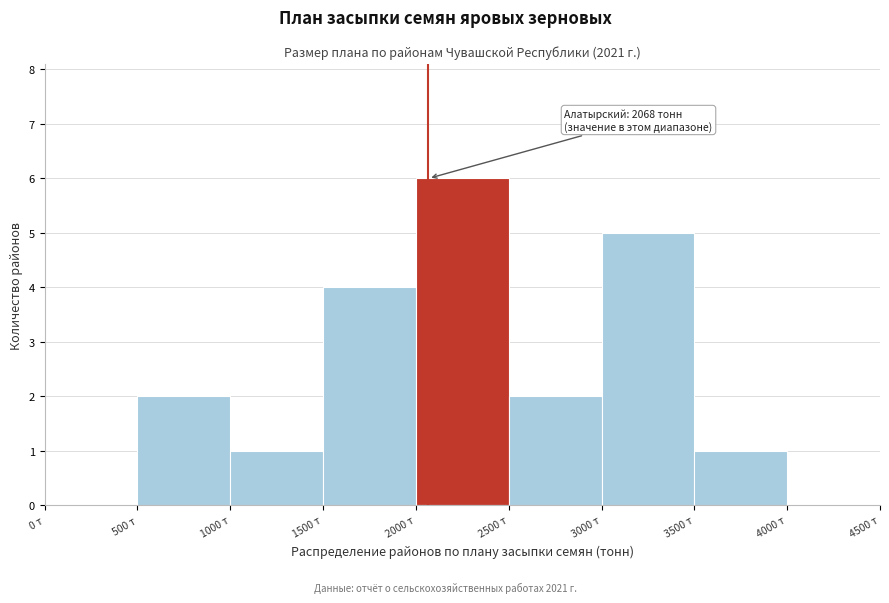

Which range on the x-axis has the tallest bar?

2000 to 2500